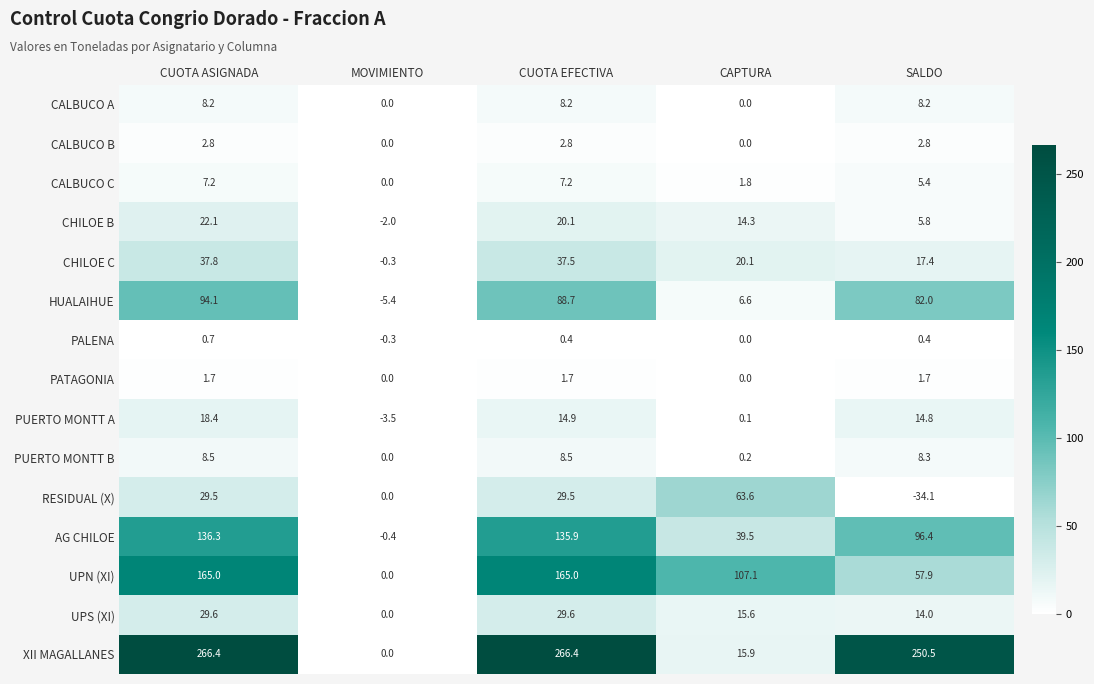

Which series has the largest total across all categories?

XII MAGALLANES